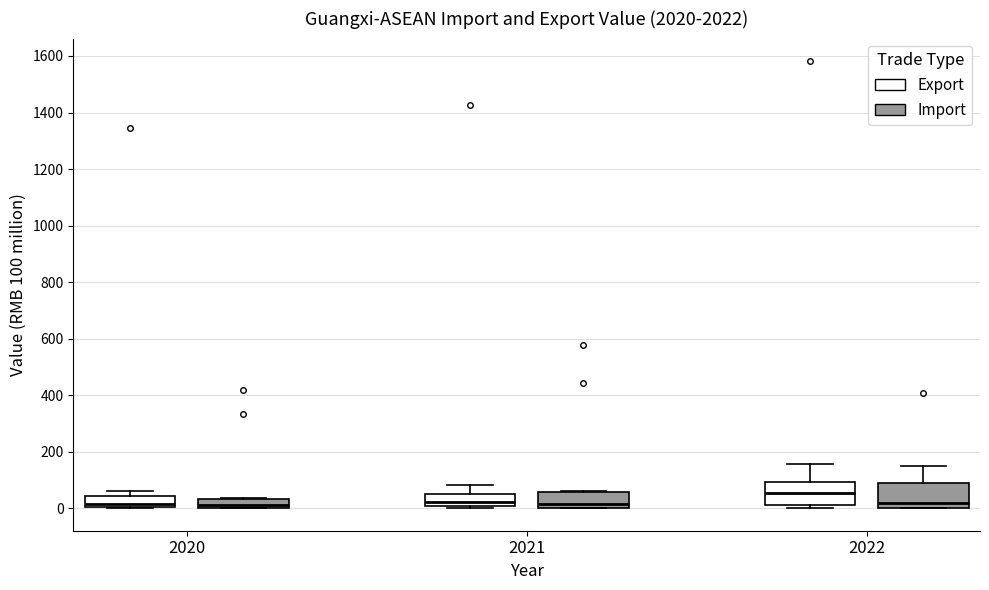

Reading left to right, transcribe this box plot: for each box, give where its median line is, the range the box spans, and where its two whiskers end, as read against the y-axis. The values are not printed on the chart, so give them approximately, as read against the axis.

2020 (Export): median 20, box 0 to 40, whiskers 0 to 60
2020 (Import): median 20, box 0 to 40, whiskers 0 to 40
2021 (Export): median 20, box 0 to 60, whiskers 0 (just below the box's lower edge) to 80
2021 (Import): median 20, box 0 to 60, whiskers 0 to 60
2022 (Export): median 60, box 20 to 100, whiskers 0 to 160
2022 (Import): median 20, box 0 to 80, whiskers 0 to 140